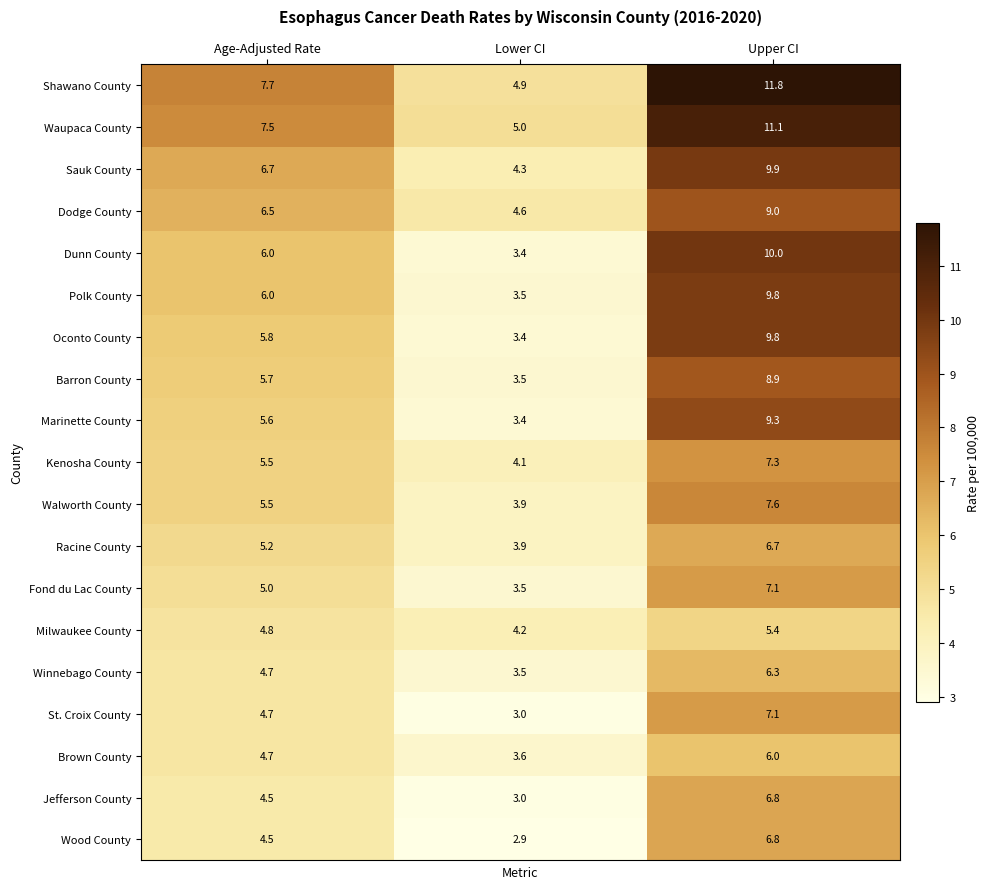

What is the approximate value of Shawano County at Age-Adjusted Rate?

7.7